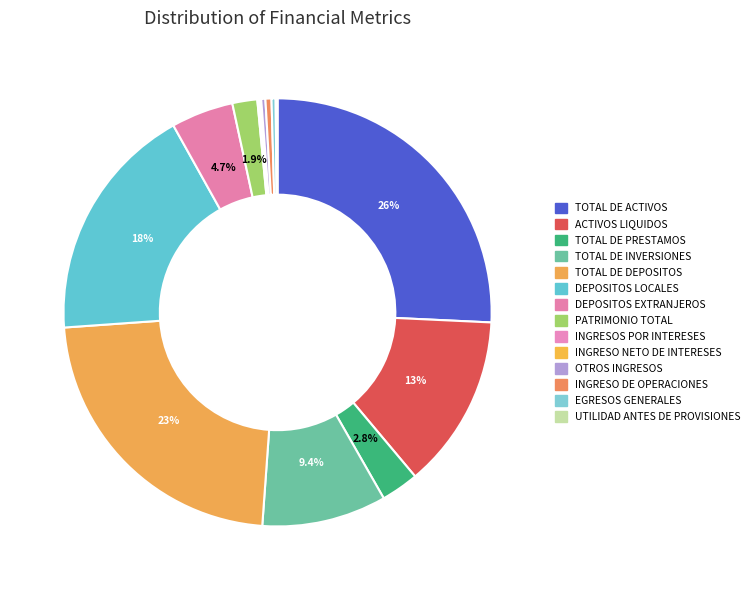

What percentage is the ACTIVOS LIQUIDOS slice, to the nearest percent?

13%